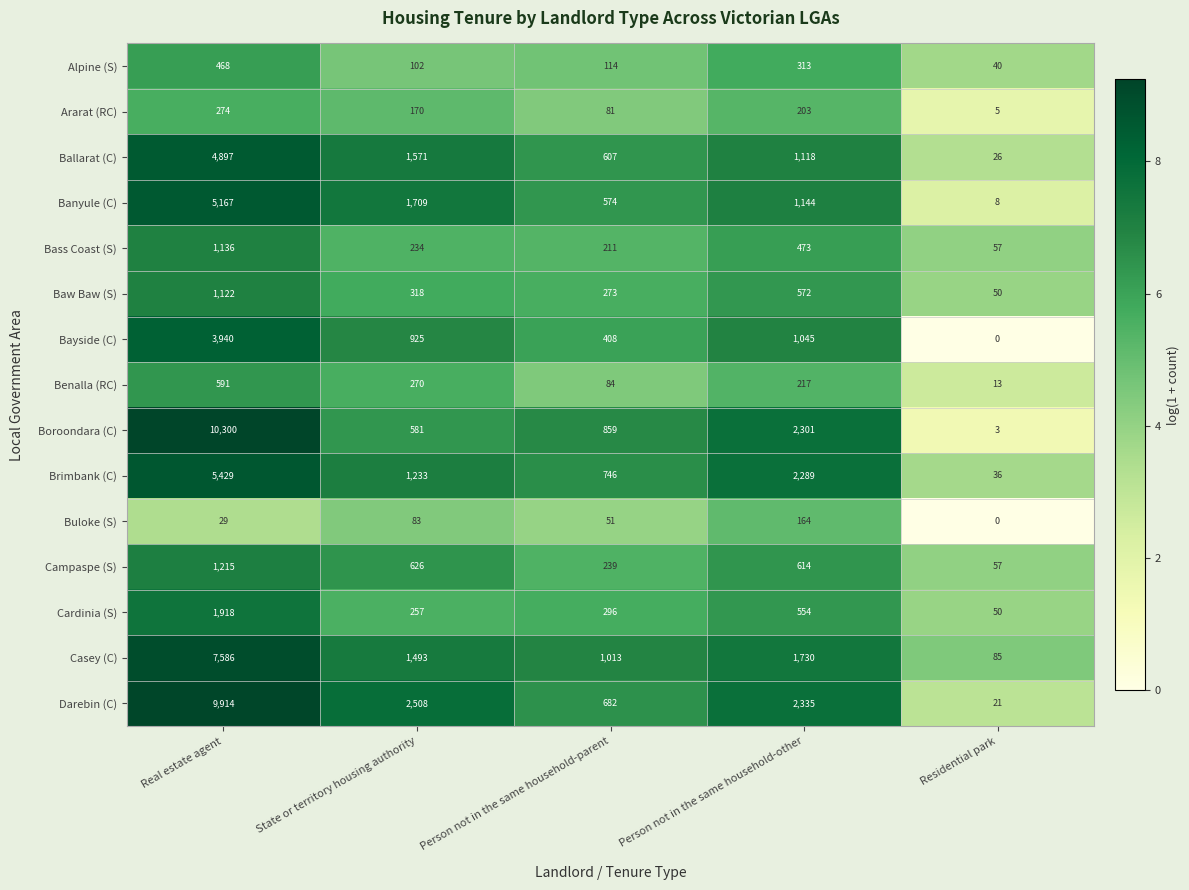

Between Real estate agent and Person not in the same household-parent, which series saw the biggest shift?

Boroondara (C)